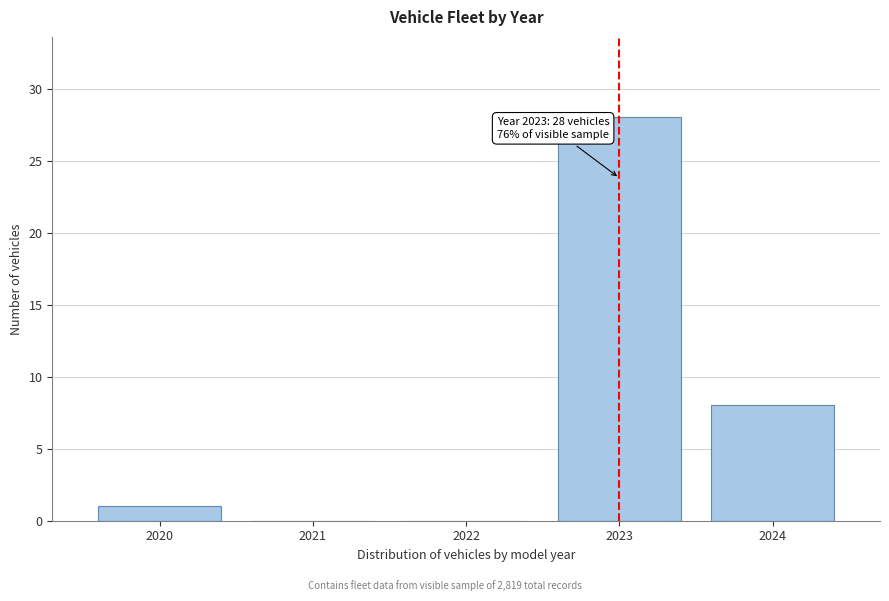

Reading right to left, extract all data points from this chart.

2024=8	2023=28	2022=0	2021=0	2020=1